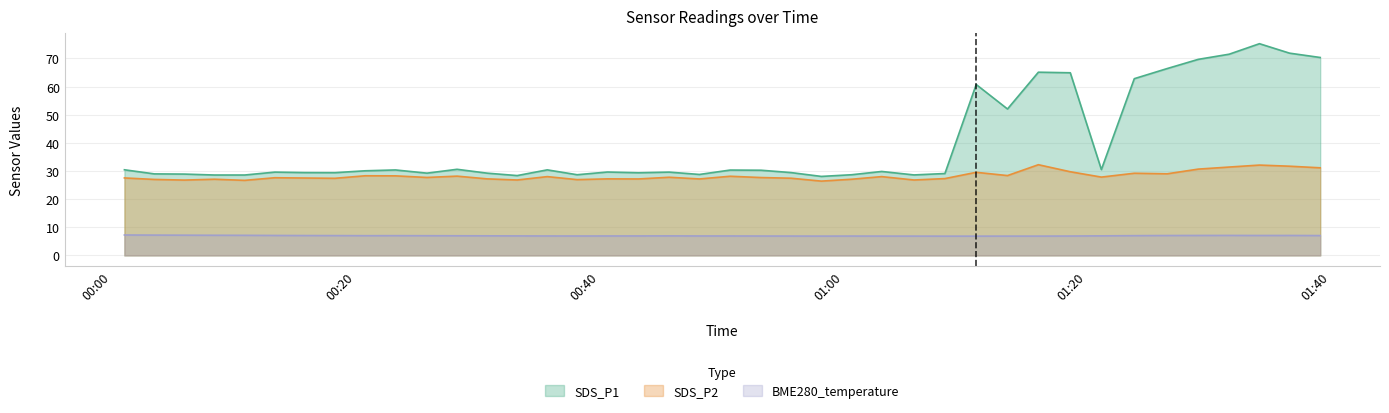

What is the difference between the maximum and minimum values in the BME280_temperature series?

0.4